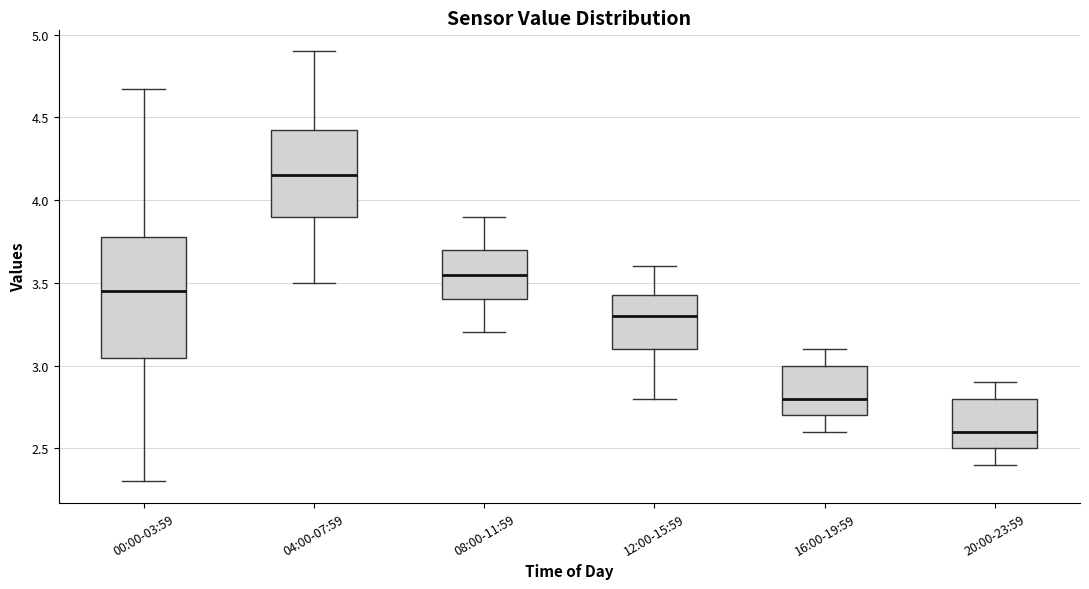

Which box's median line is the lowest?

20:00-23:59